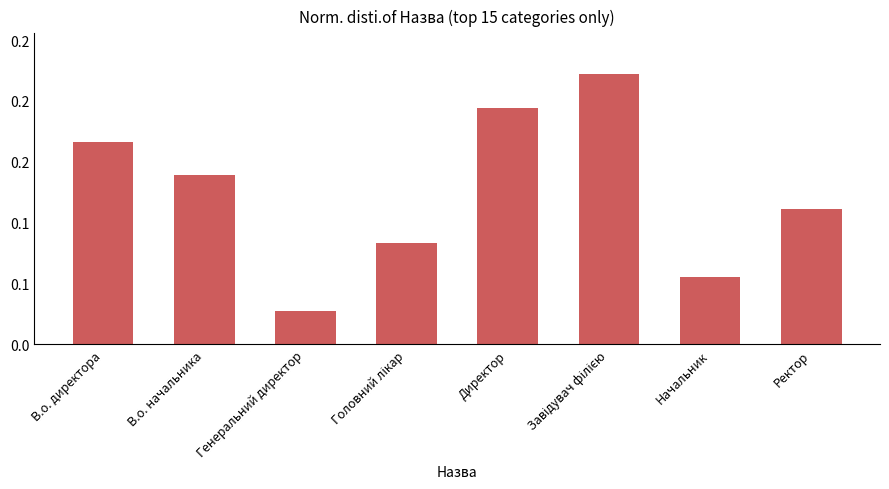

Count the values in the range 0 to 1.

8